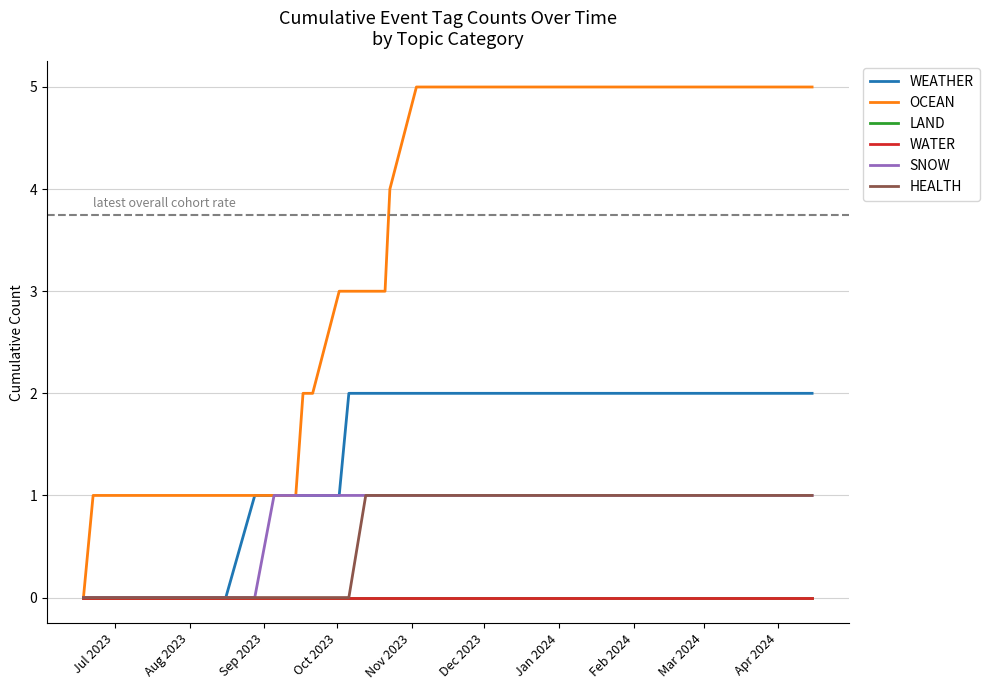

What is the highest value of the SNOW series?

1